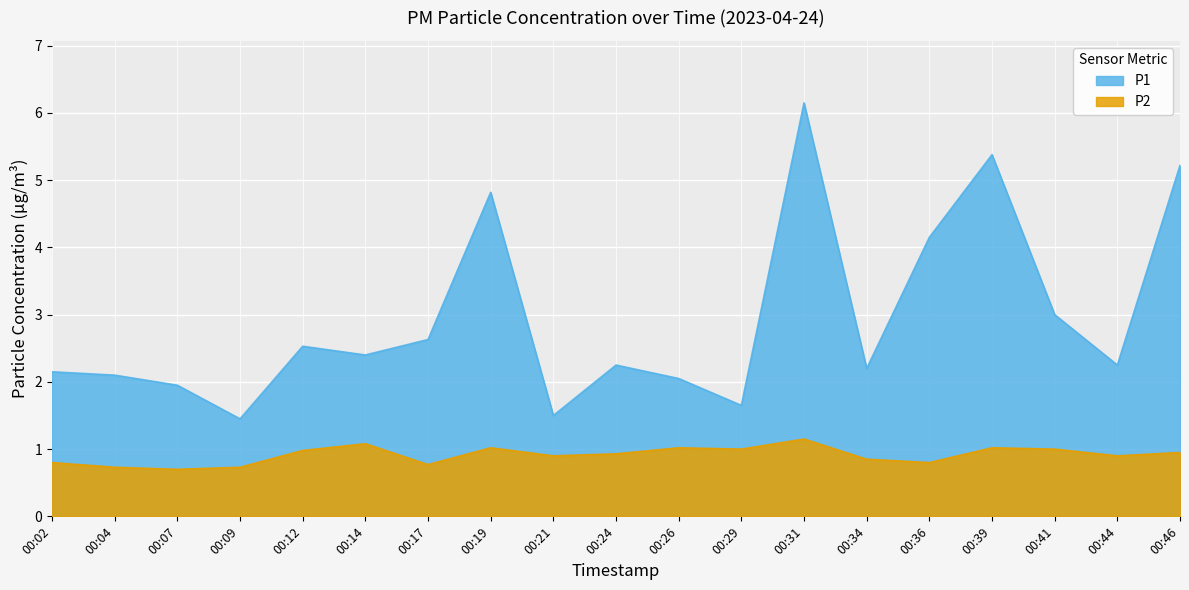

Rank the categories by P2 value from lowest to highest.

00:07, 00:04, 00:09, 00:17, 00:02, 00:36, 00:34, 00:21, 00:44, 00:24, 00:46, 00:12, 00:29, 00:41, 00:19, 00:26, 00:39, 00:14, 00:31